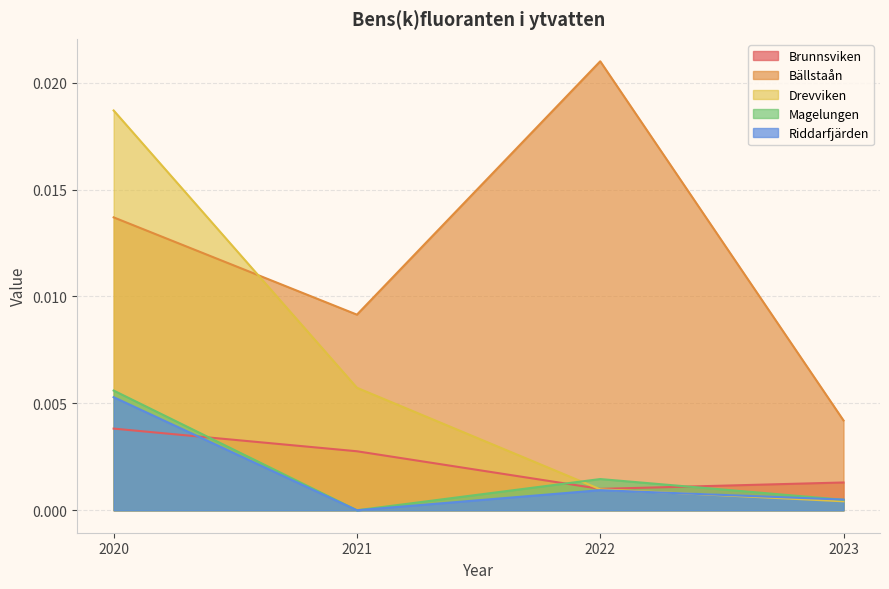

True or false: Bällstaån and Brunnsviken intersect in this chart.

False